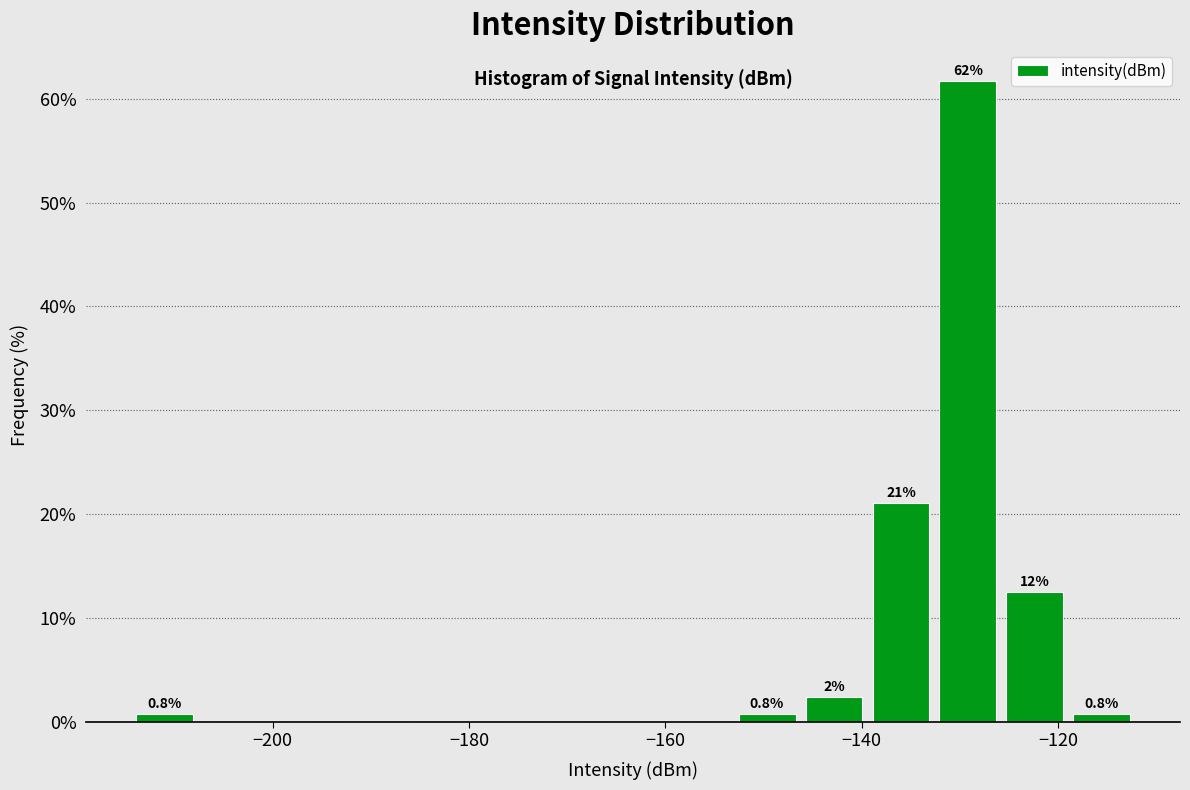

Read against the x-axis, roughly where is the centre of the tallest bar?

-130